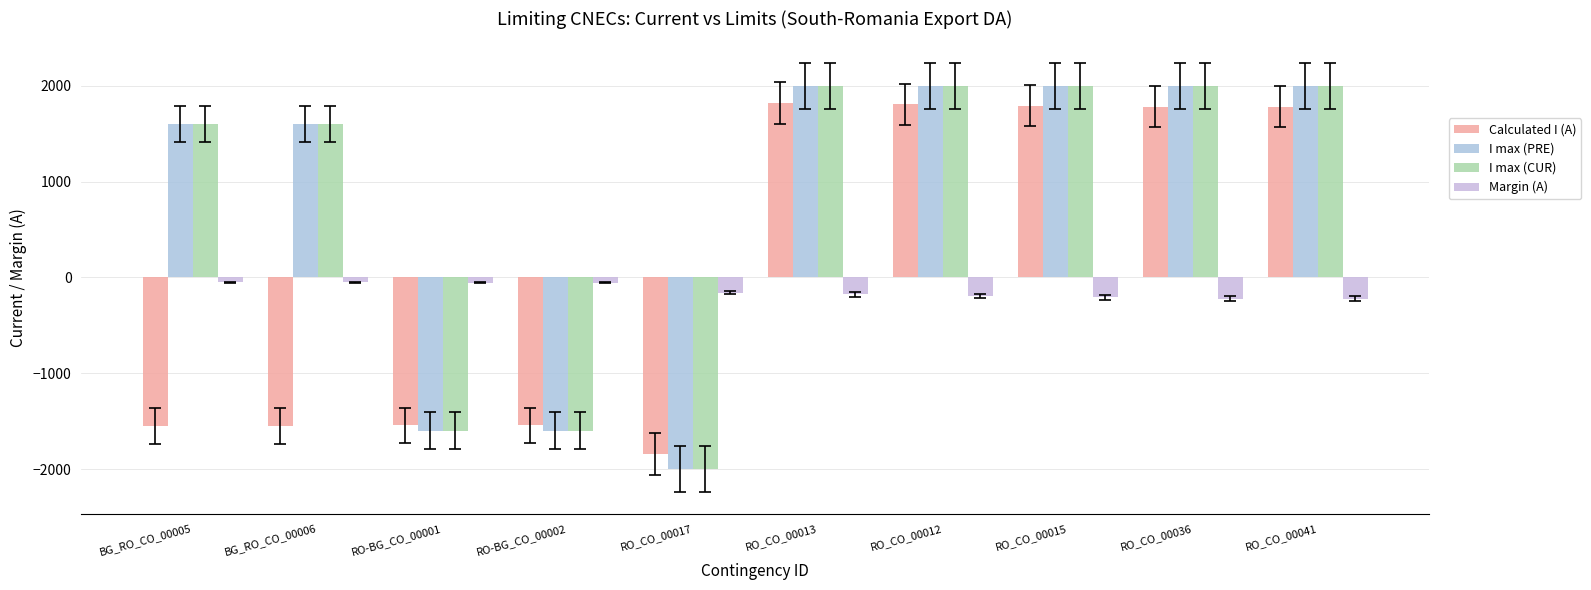

Rank the series by their maximum value, from lowest to highest.

Margin (A), Calculated I (A), I max (PRE), I max (CUR)